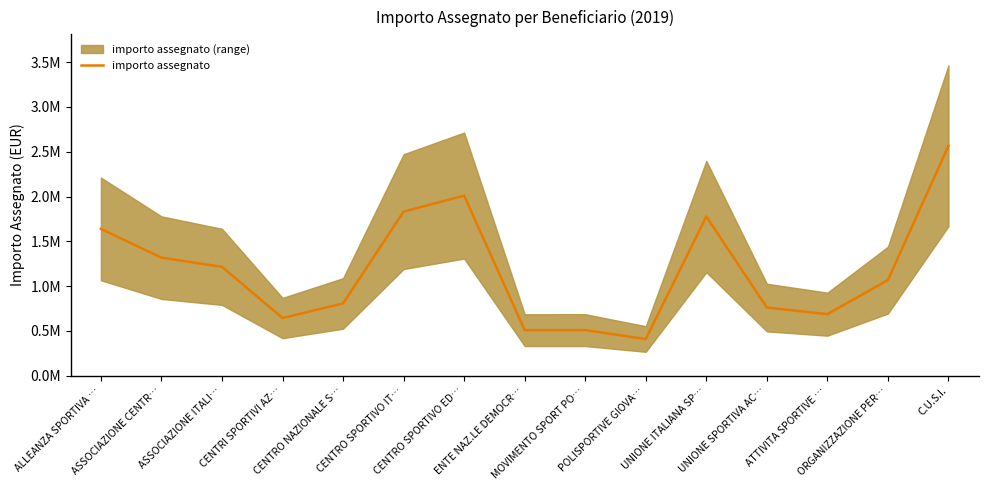

Reading left to right, list all the values displayed in this chart.

ALLEANZA SPORTIVA …=1638010.6	ASSOCIAZIONE CENTR…=1317288.2	ASSOCIAZIONE ITALI…=1214402.8	CENTRI SPORTIVI AZ…=642919.2	CENTRO NAZIONALE S…=806155.3	CENTRO SPORTIVO IT…=1831410.4	CENTRO SPORTIVO ED…=2010498.9	ENTE NAZ.LE DEMOCR…=507628.1	MOVIMENTO SPORT PO…=507926.3	POLISPORTIVE GIOVA…=408773.1	UNIONE ITALIANA SP…=1776524.5	UNIONE SPORTIVA AC…=759975.0	ATTIVITA SPORTIVE …=686250.3	ORGANIZZAZIONE PER…=1066469.4	C.U.S.I.=2566410.0